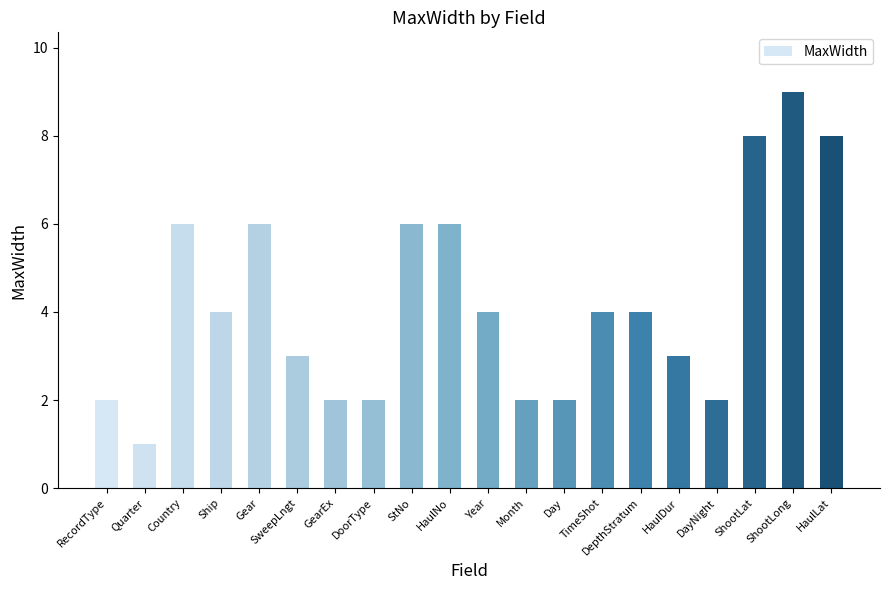

How many values are between 2 and 6?

16